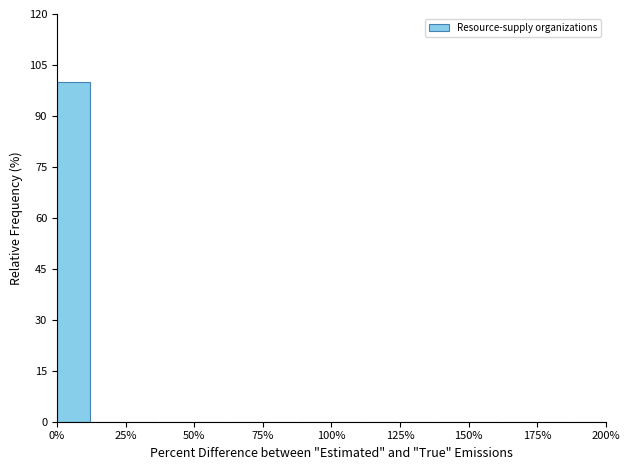

Around what value on the x-axis is the tallest bar? Give the approximate position of its centre, as read against the axis.

5